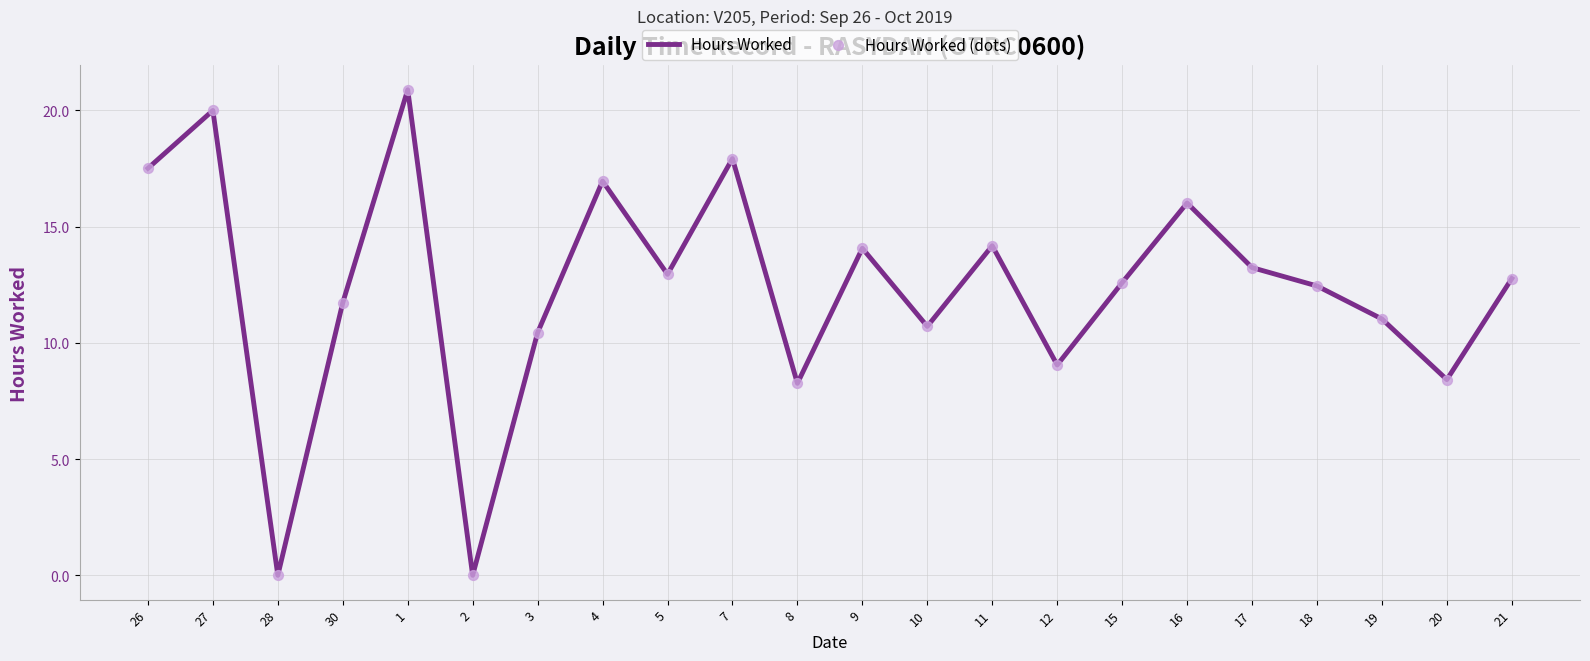

What is the ratio of the value at 30 to the value at 26?

0.7